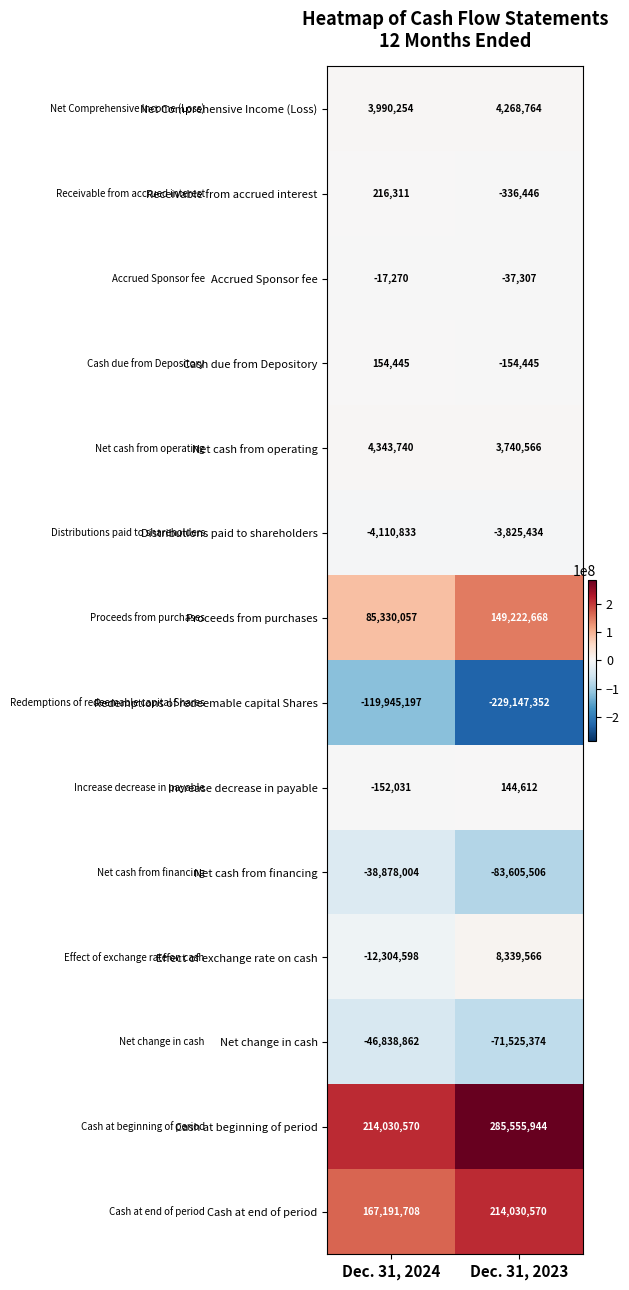

True or false: Redemptions of redeemable capital Shares has a value of -119945197 at Dec. 31, 2024.

True